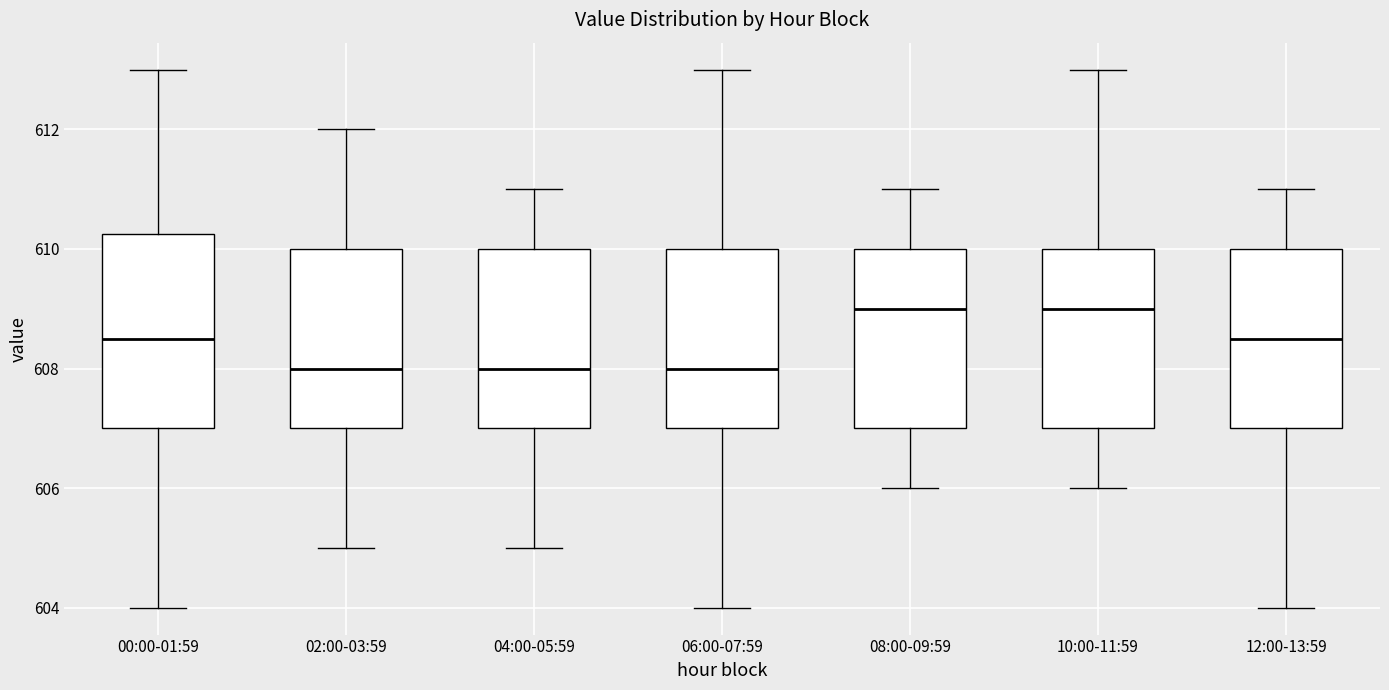

Reading left to right, transcribe this box plot: for each box, give where its median line is, the range the box spans, and where its two whiskers end, as read against the y-axis. The values are not printed on the chart, so give them approximately, as read against the axis.

00:00-01:59: median 608.6, box 607.0 to 610.2, whiskers 604.0 to 613.0
02:00-03:59: median 608.0, box 607.0 to 610.0, whiskers 605.0 to 612.0
04:00-05:59: median 608.0, box 607.0 to 610.0, whiskers 605.0 to 611.0
06:00-07:59: median 608.0, box 607.0 to 610.0, whiskers 604.0 to 613.0
08:00-09:59: median 609.0, box 607.0 to 610.0, whiskers 606.0 to 611.0
10:00-11:59: median 609.0, box 607.0 to 610.0, whiskers 606.0 to 613.0
12:00-13:59: median 608.6, box 607.0 to 610.0, whiskers 604.0 to 611.0